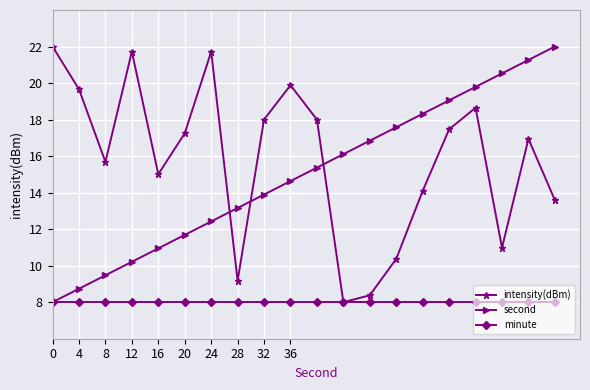

Which series has the largest total across all categories?

intensity(dBm)